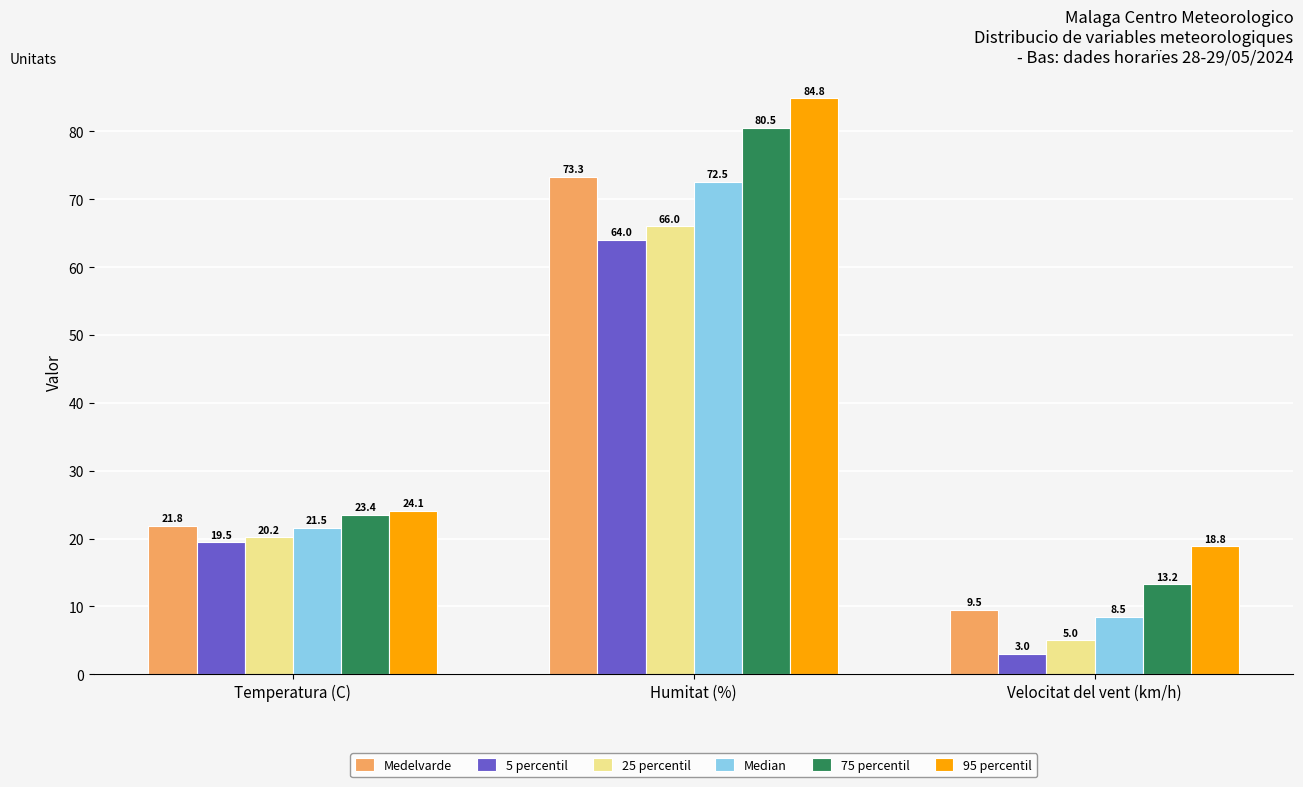

Which series has the largest total across all categories?

95 percentil